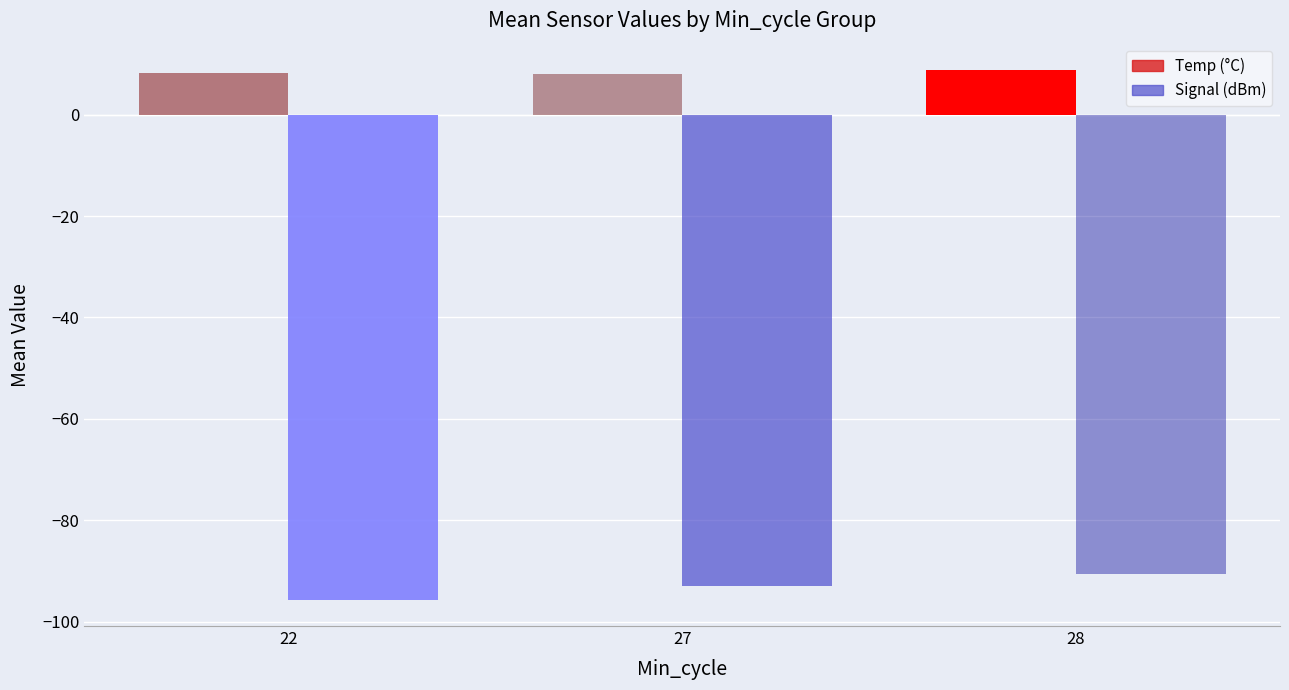

What is the spread (max minus min) of values at 28?

99.4